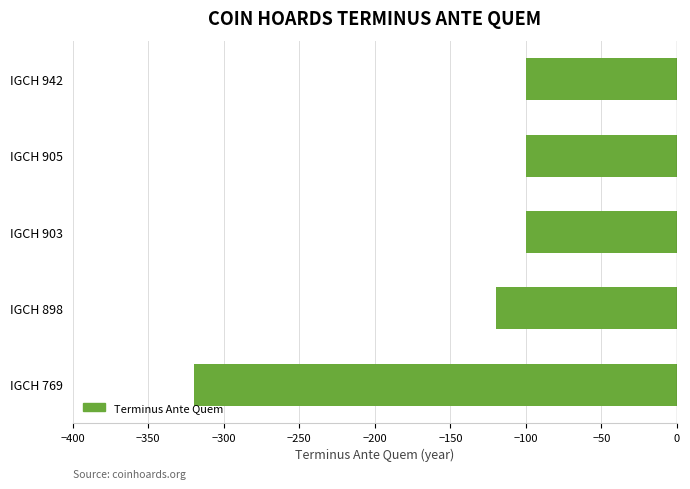

Is it true that the value at IGCH 942 is -100?

True